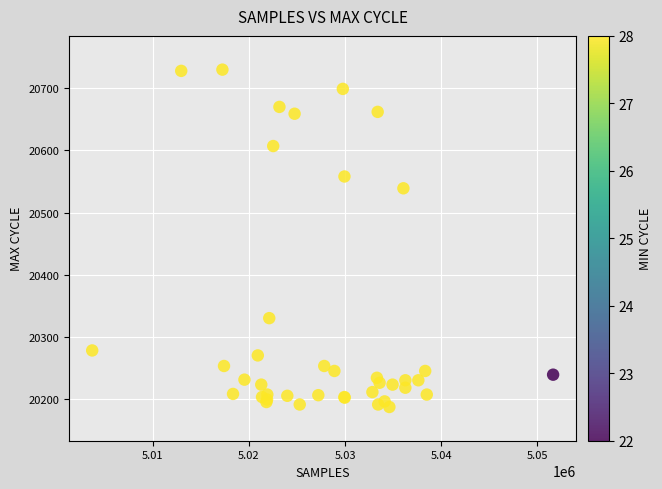

What Y value in the scatter plot is closest to 20458?

20539